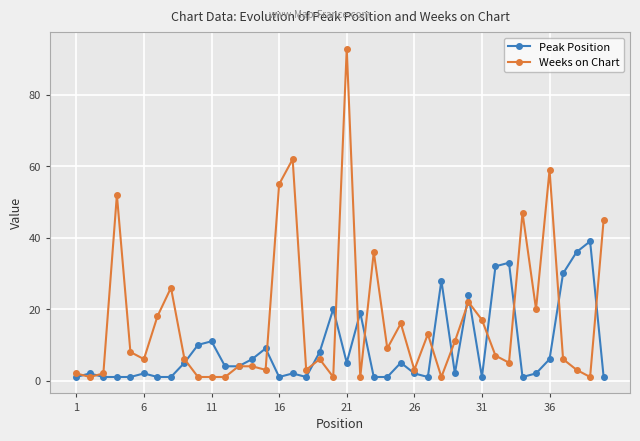

In Peak Position, how many points are higher than both neighbors (excluding endpoints)?

12